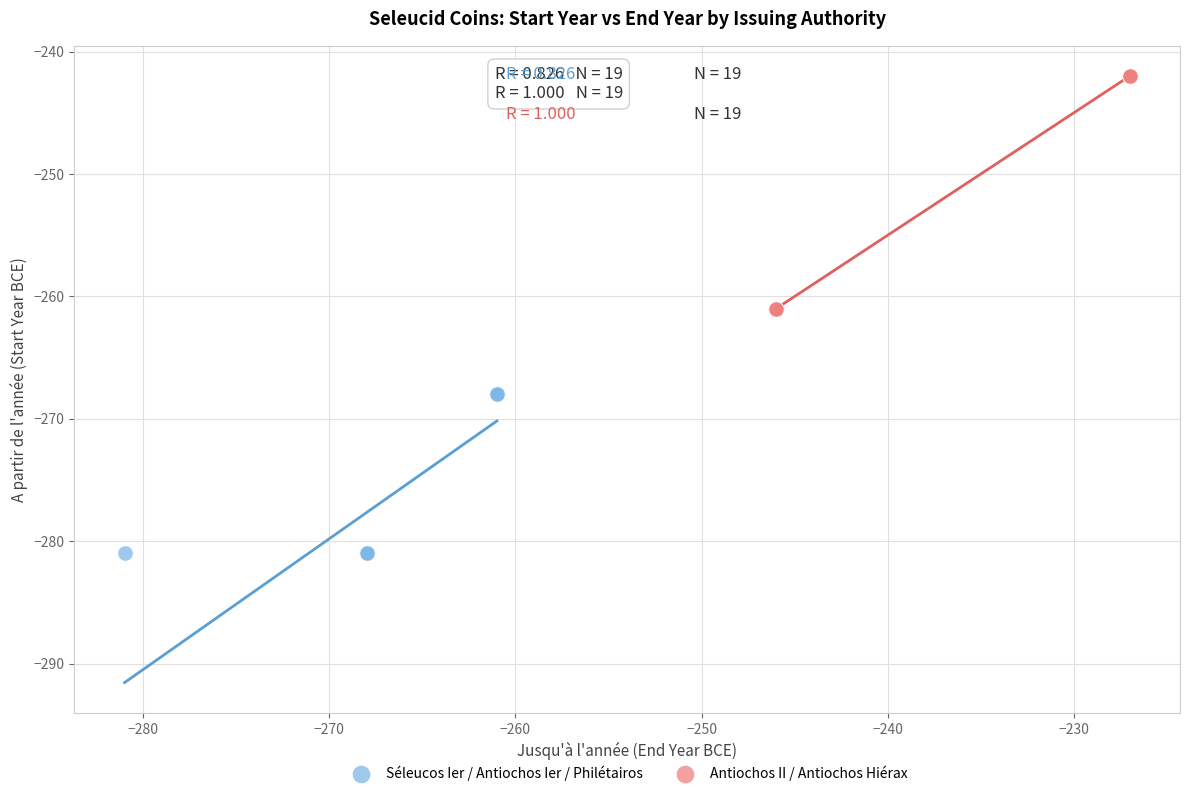

Which series has the widest spread of Y values?

Antiochos II / Antiochos Hiérax